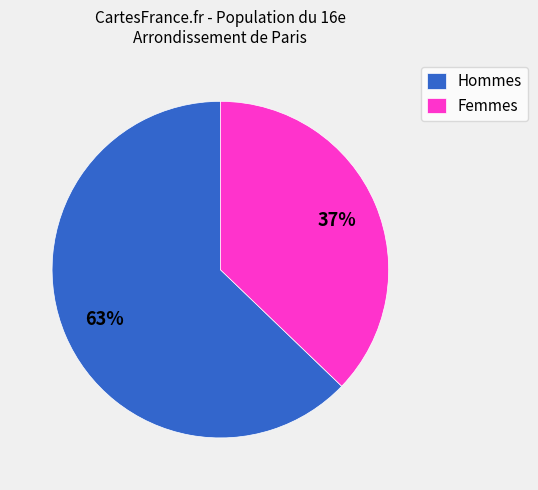

Which category has the smallest portion of the pie?

Femmes